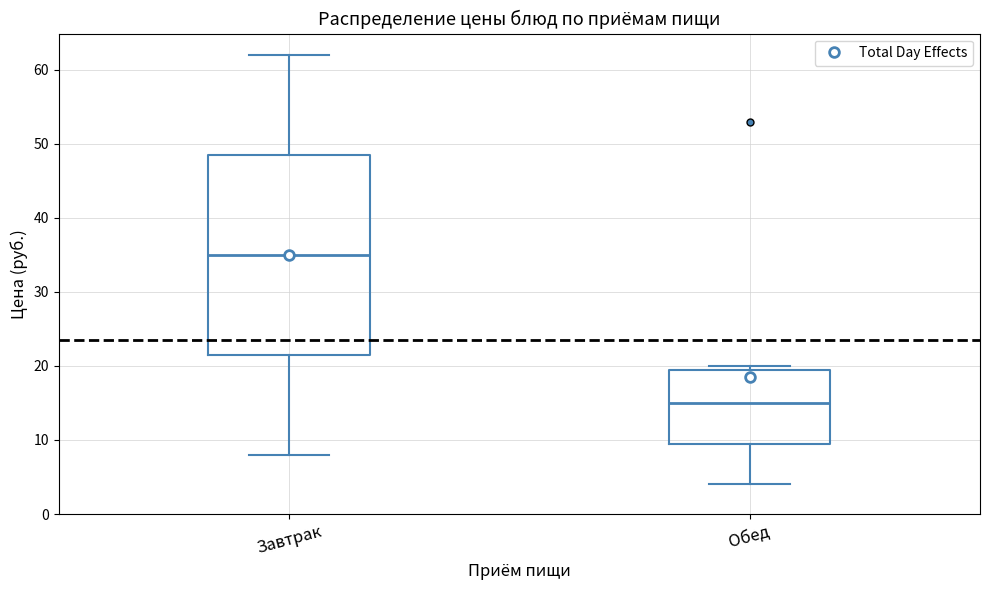

Where does the upper whisker of the box for Завтрак end on the y-axis? The values are not printed on the chart, so give them approximately, as read against the axis.

62